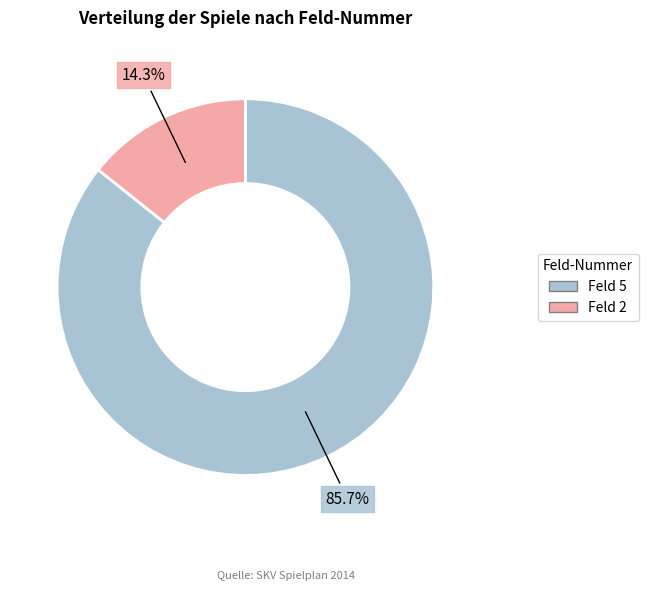

Does any single category account for the majority?

Yes